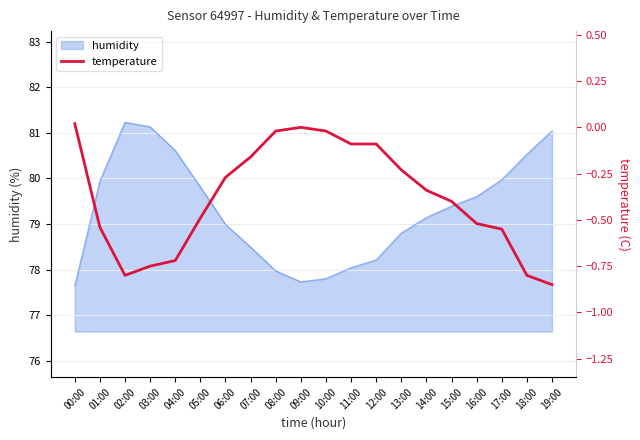

The humidity series shows 125.6 at 14:00. True or false?

False